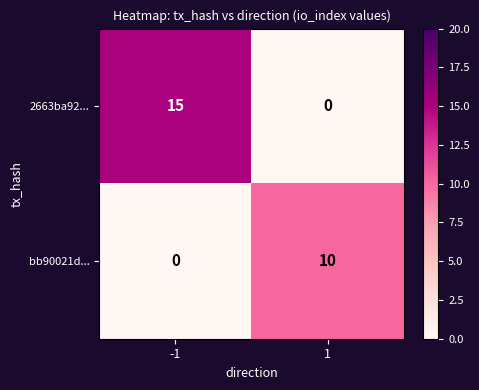

The bb90021d... series shows -3 at -1. True or false?

False